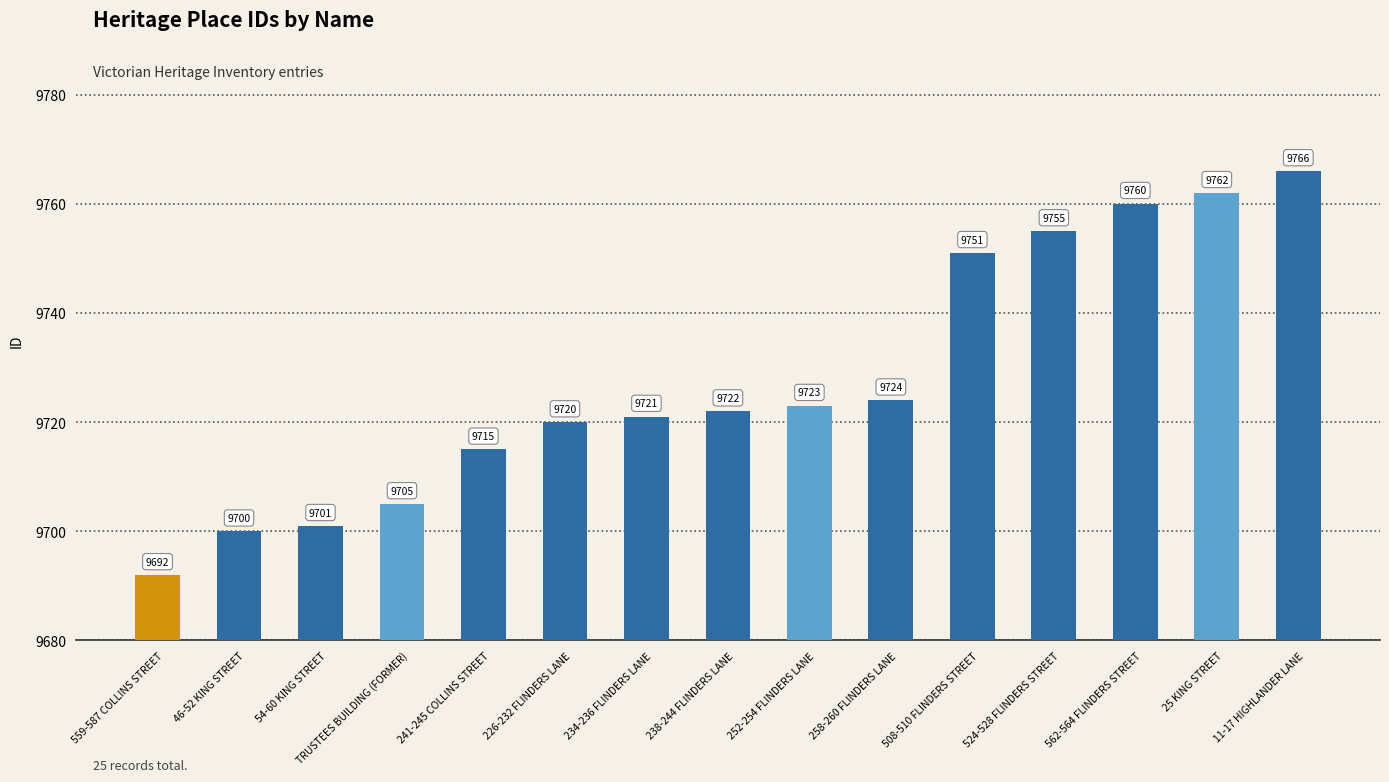

What is the sum of all values?

145917